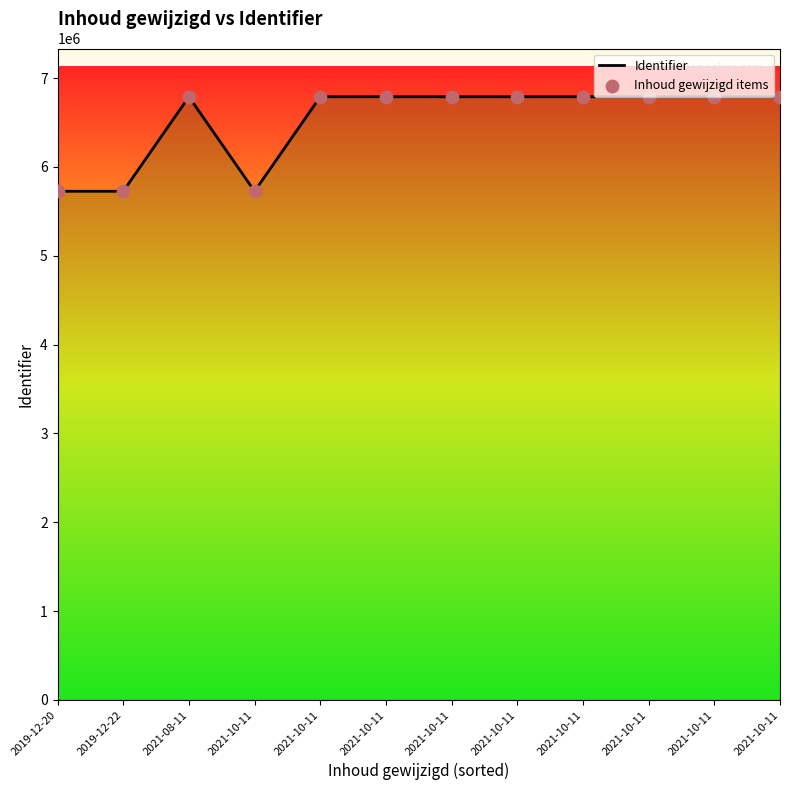

Which series has the largest total across all categories?

Identifier